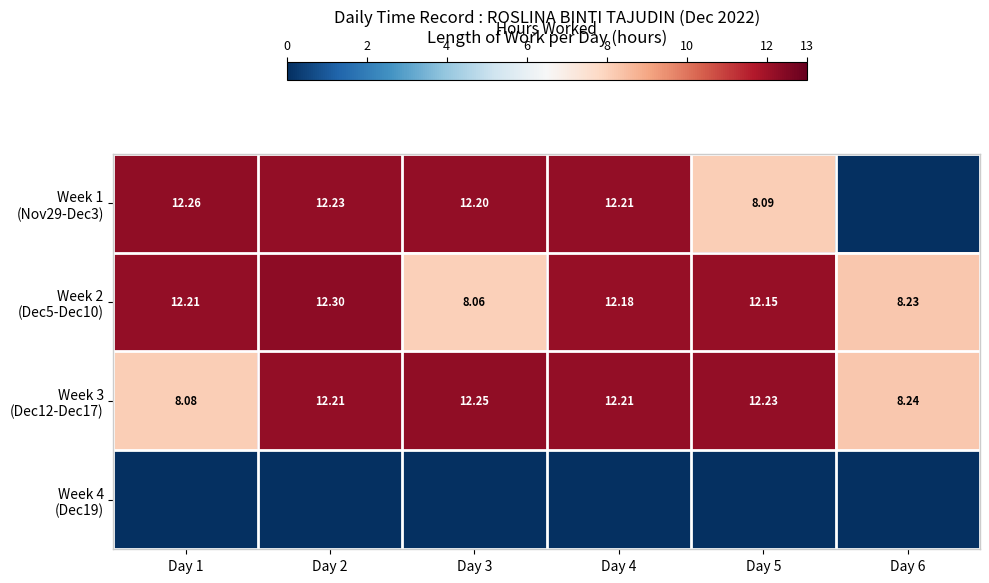

What is the difference between the highest and lowest values at Day 1?

12.3